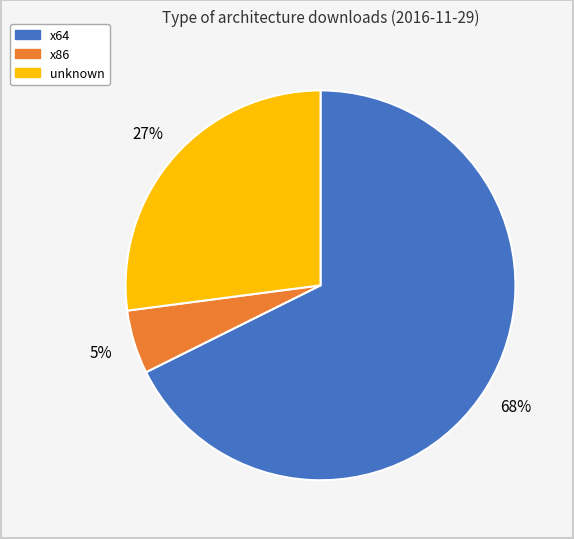

Is there any slice that represents more than half of the pie?

Yes